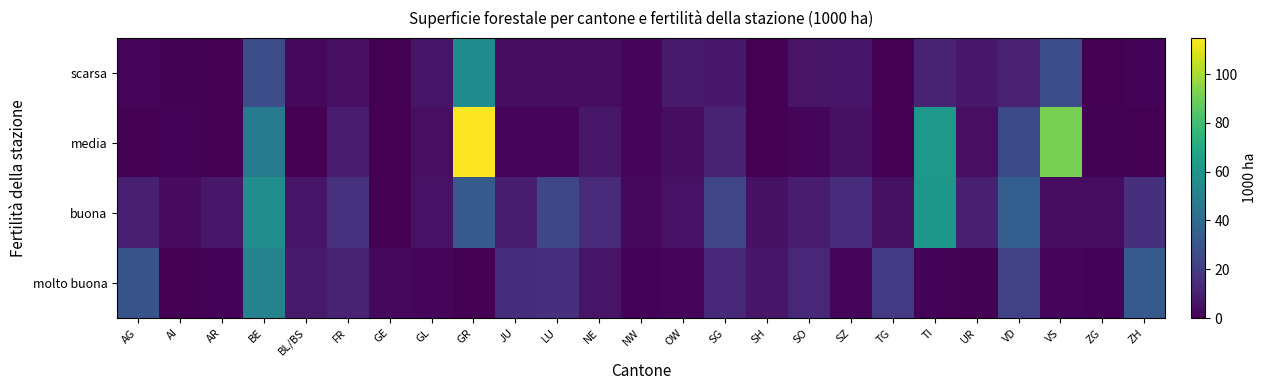

At which category is the sum across all series the highest?

GR